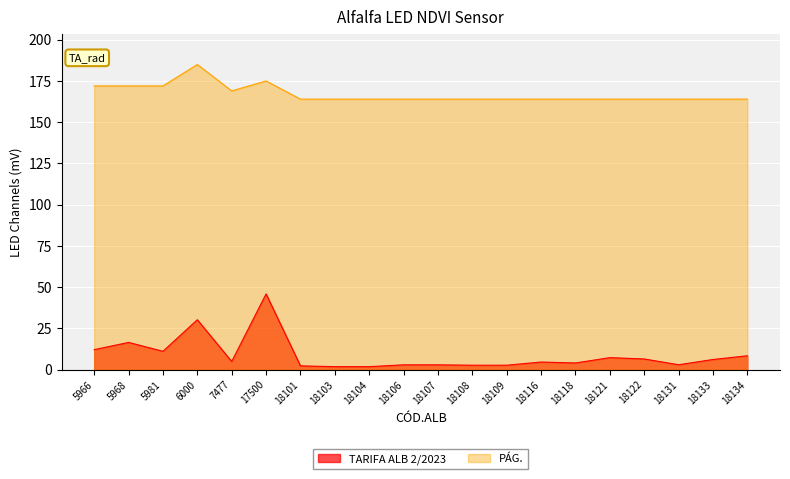

What are all the series names shown in the legend?

TARIFA ALB 2/2023, PÁG.